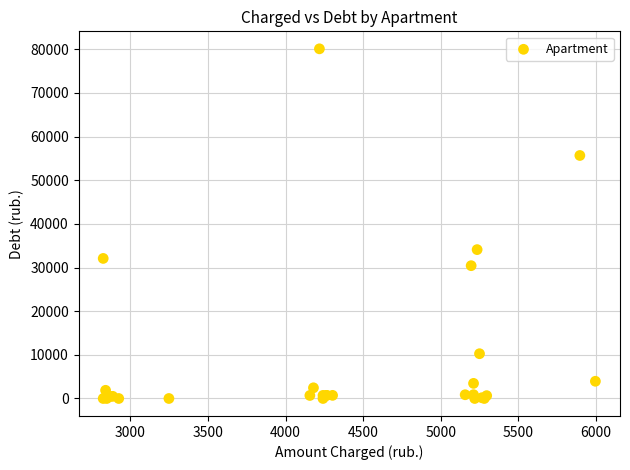

What Y value in the scatter plot is closest to 40054?

34106.4